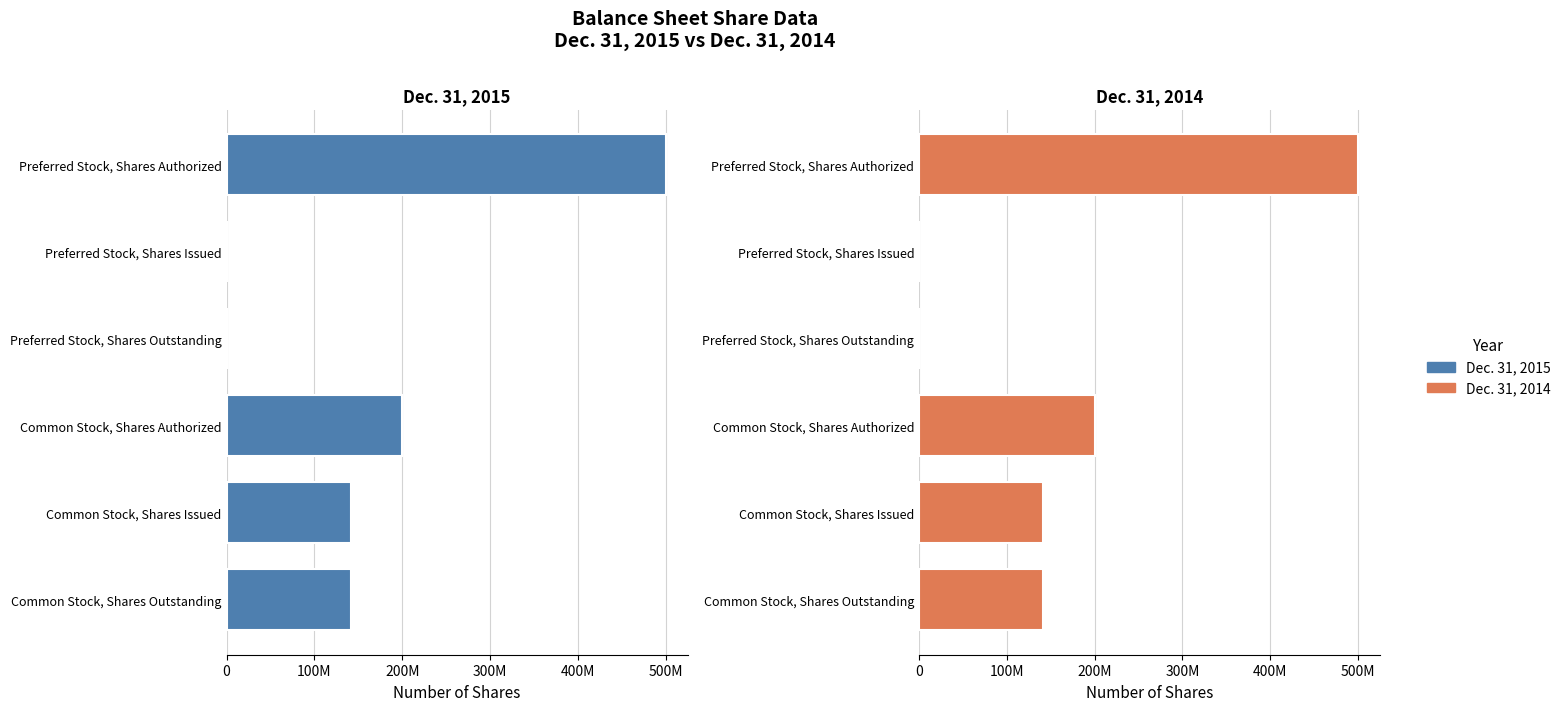

What are all the series names shown in the legend?

Dec. 31, 2015, Dec. 31, 2014